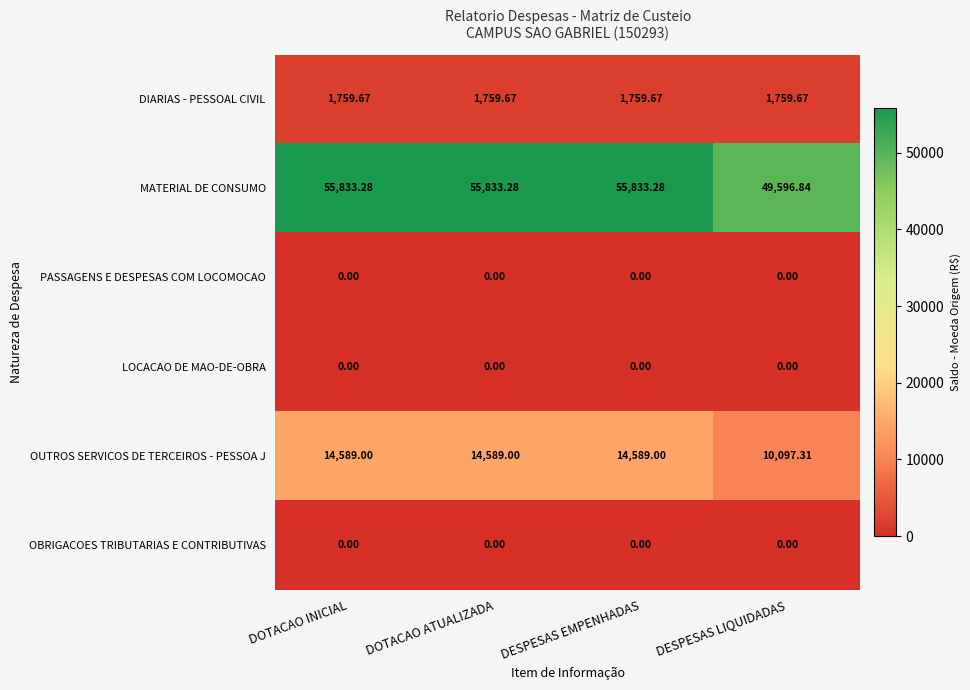

Which series has the largest total across all categories?

MATERIAL DE CONSUMO